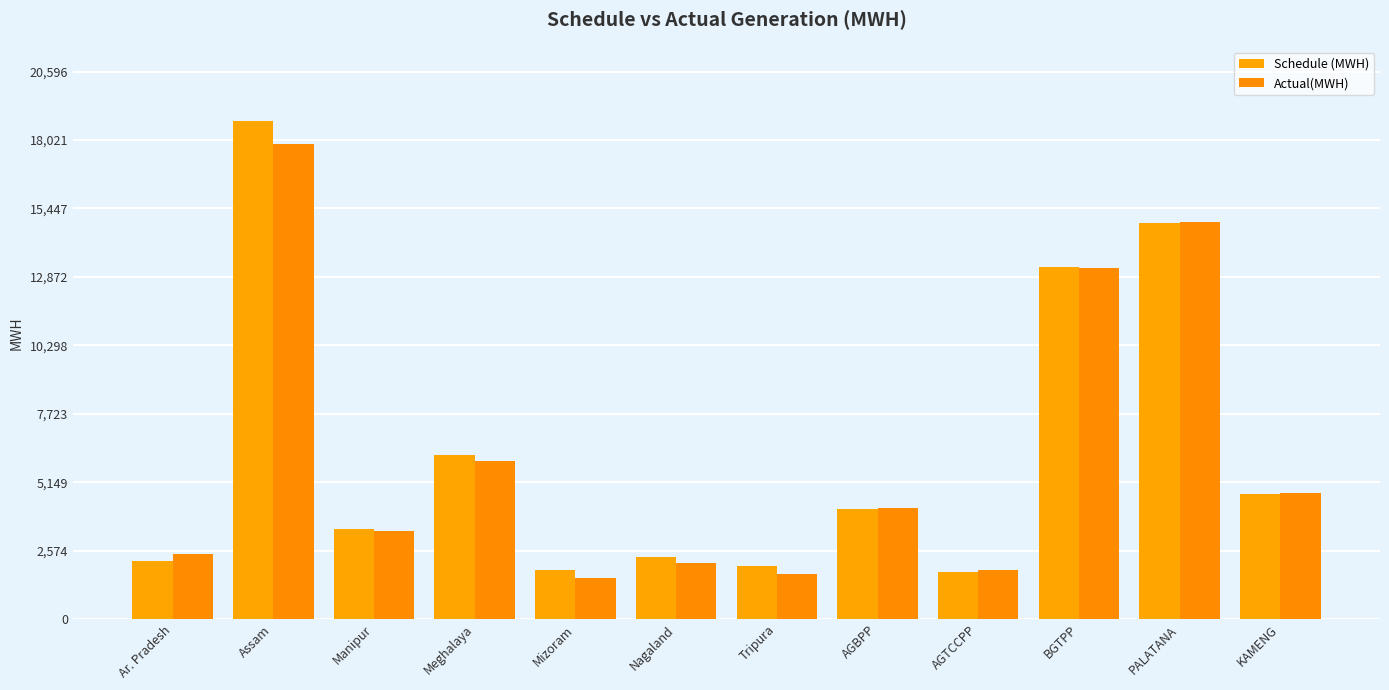

List the series in order of their peak value, highest first.

Schedule (MWH), Actual(MWH)